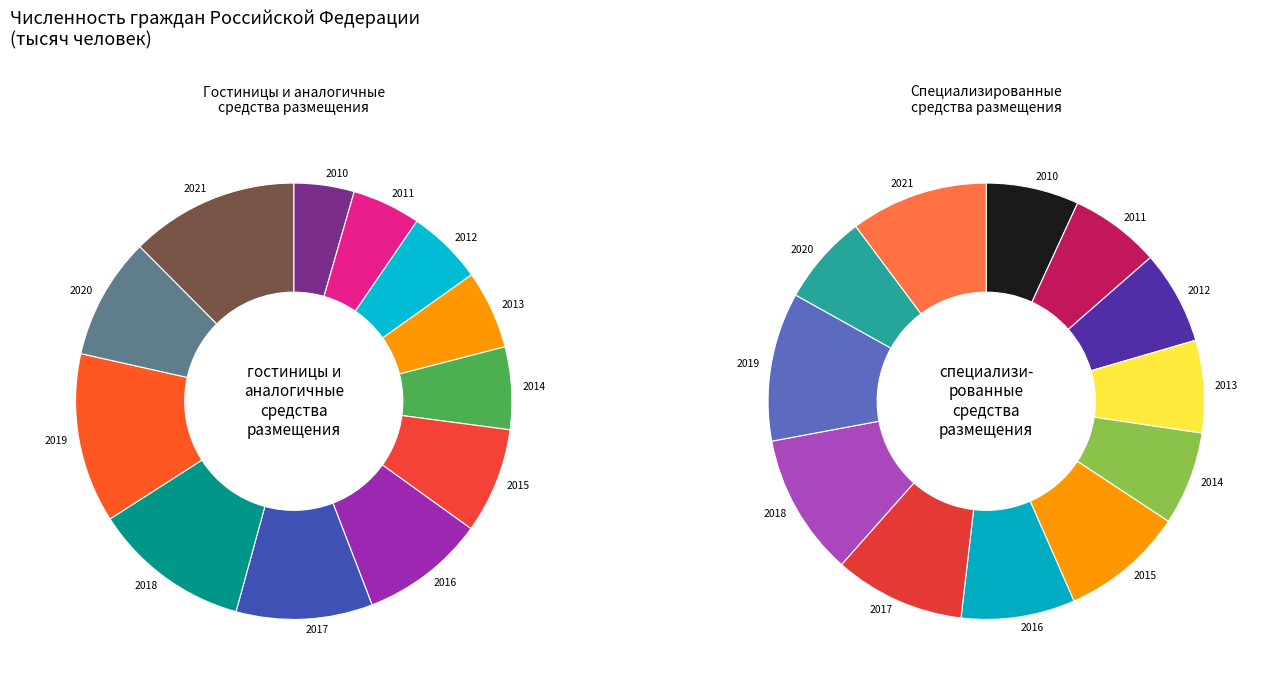

Rank the categories by гостиницы и аналогичные средства размещения value from lowest to highest.

2010, 2011, 2012, 2013, 2014, 2015, 2020, 2016, 2017, 2018, 2021, 2019